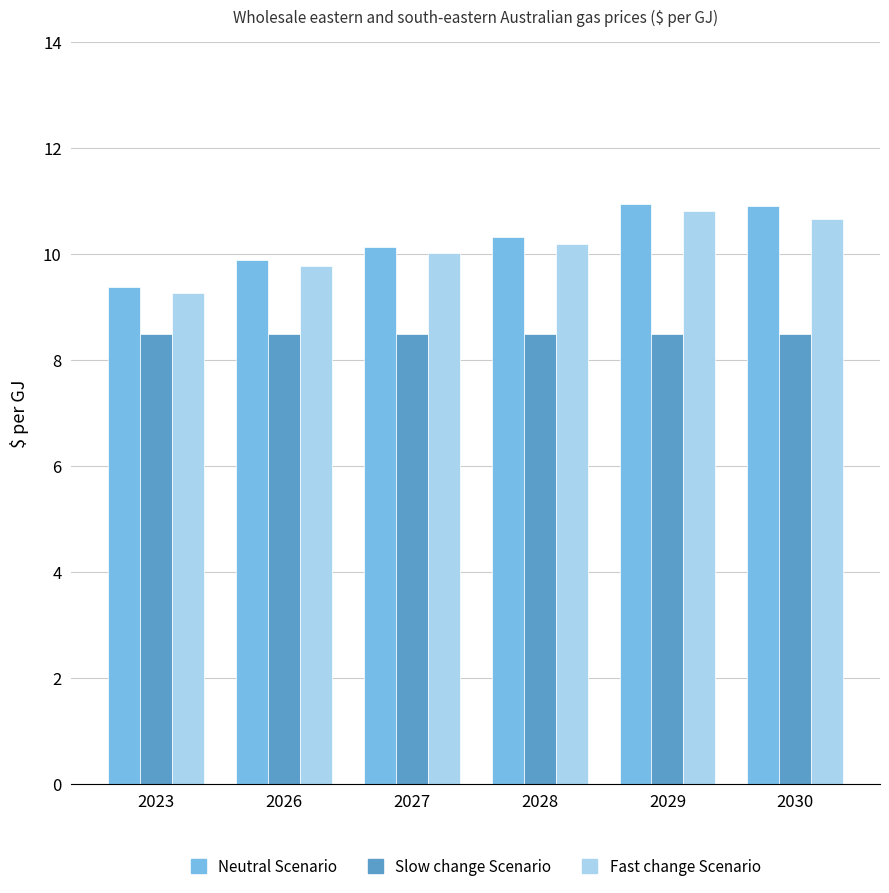

What is the maximum value for Fast change Scenario?

10.8